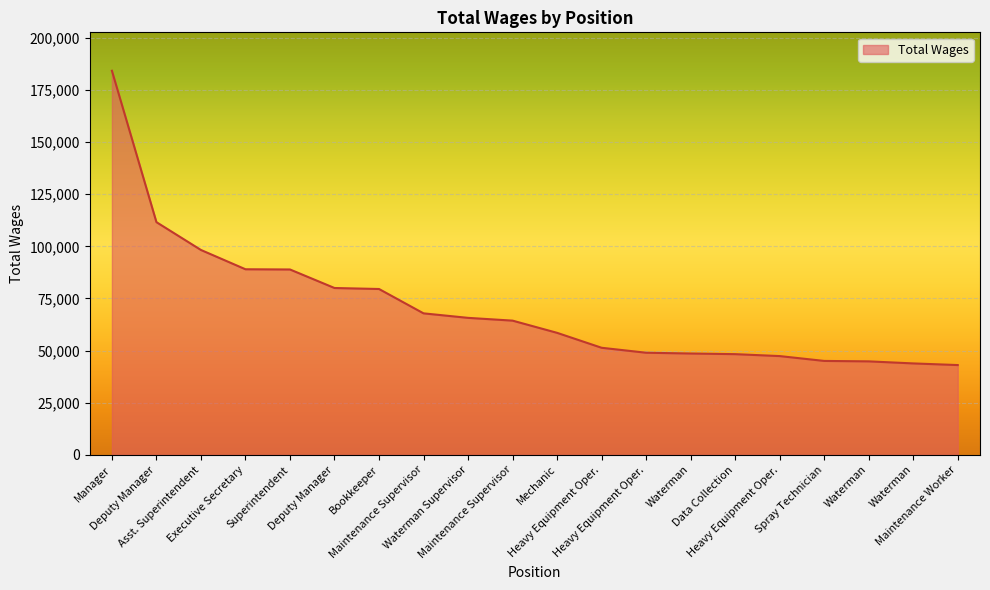

What is the difference between the maximum and minimum values?

141146